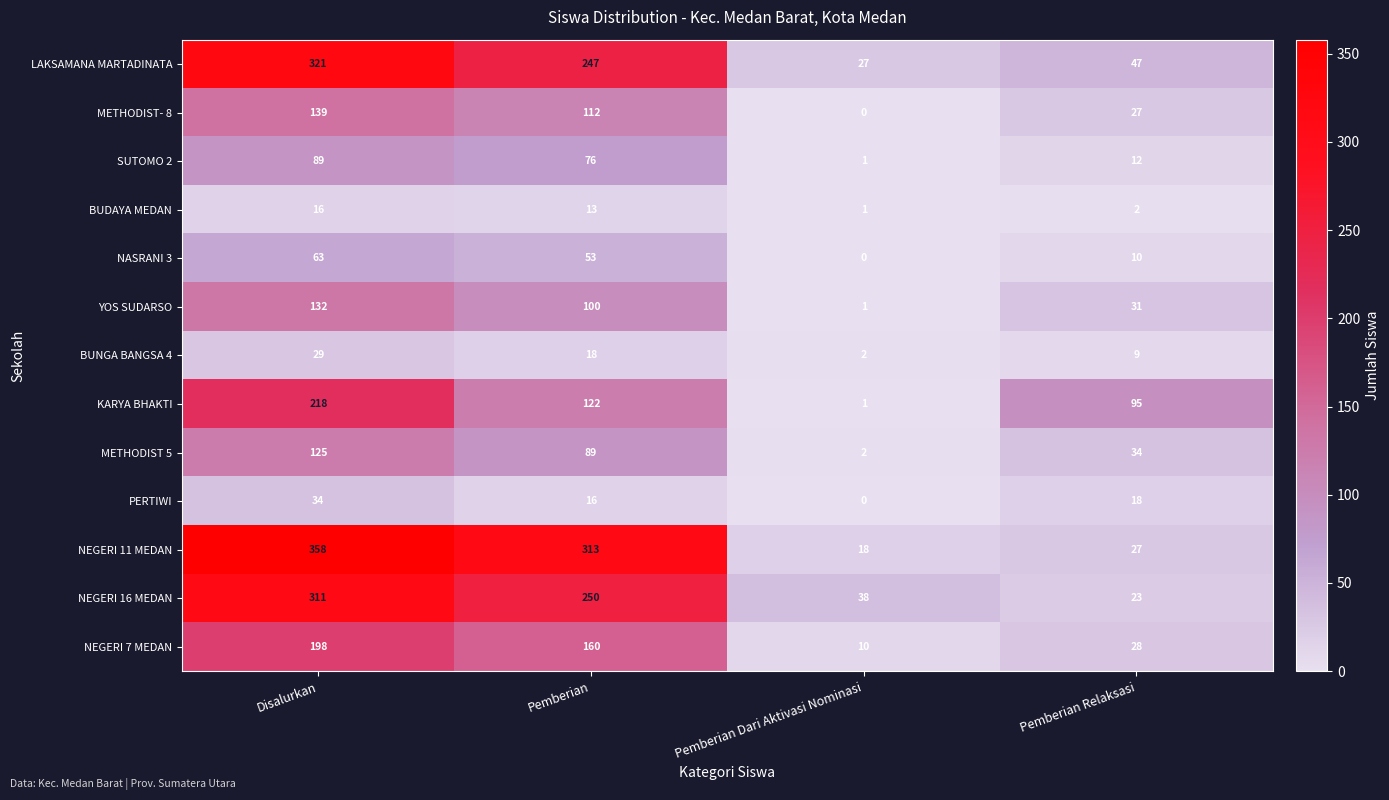

Count the number of data series in this chart.

13